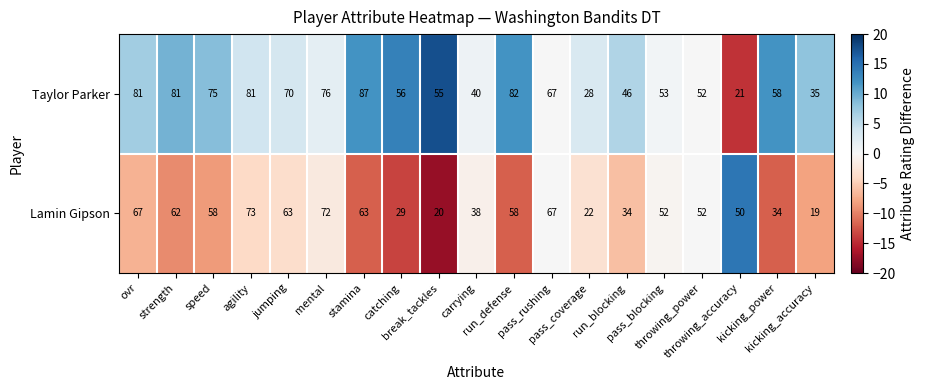

Which series has the largest range (max minus min)?

Taylor Parker